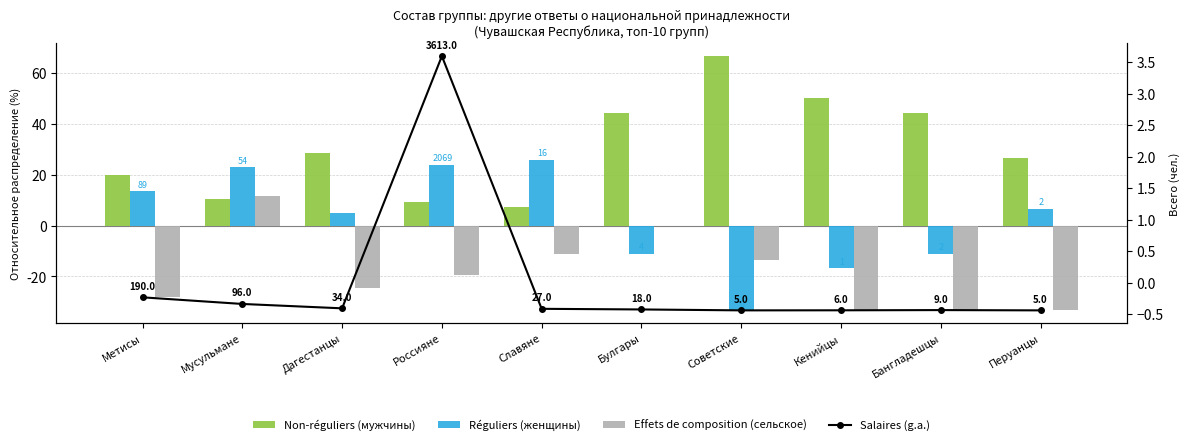

What is the sum of the Non-réguliers (мужчины) values at Россияне and Славяне?

16.8